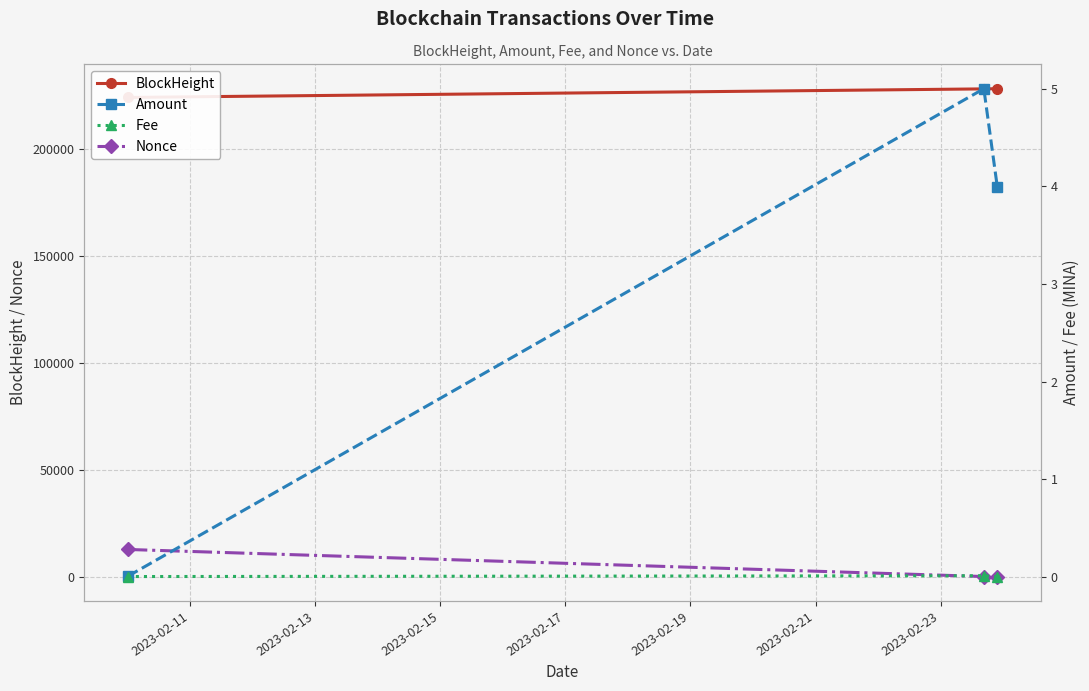

At which label does BlockHeight reach its minimum?

2023-02-11